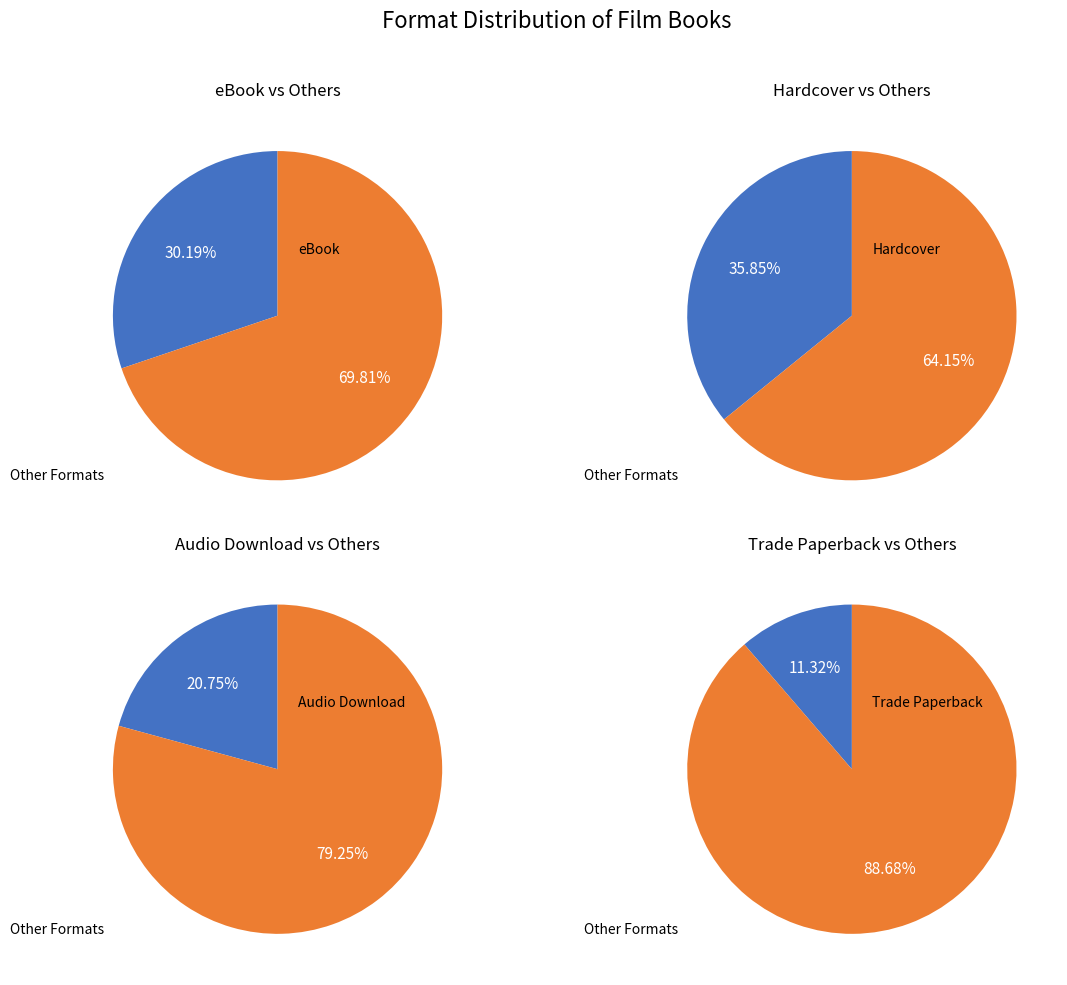

Which has a higher value, Audio Download or Trade Paperback?

Audio Download